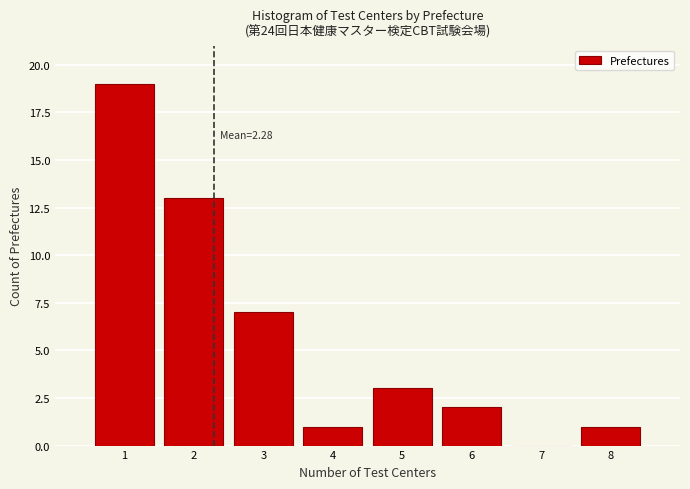

Reading left to right, extract all data points from this chart.

1=19	2=13	3=7	4=1	5=3	6=2	7=0	8=1